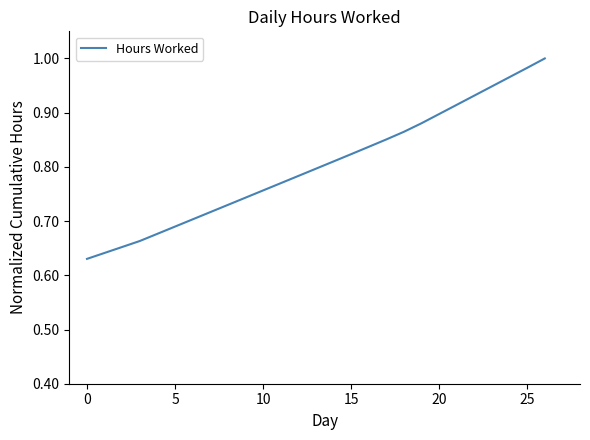

The chart shows a value of 1.1 at 5. True or false?

False